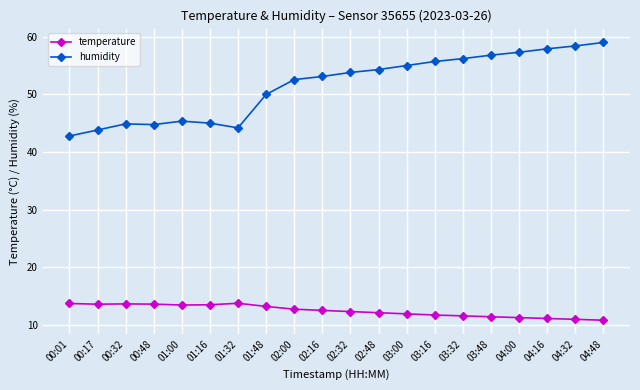

What is the difference between the maximum and minimum values in the humidity series?

16.2